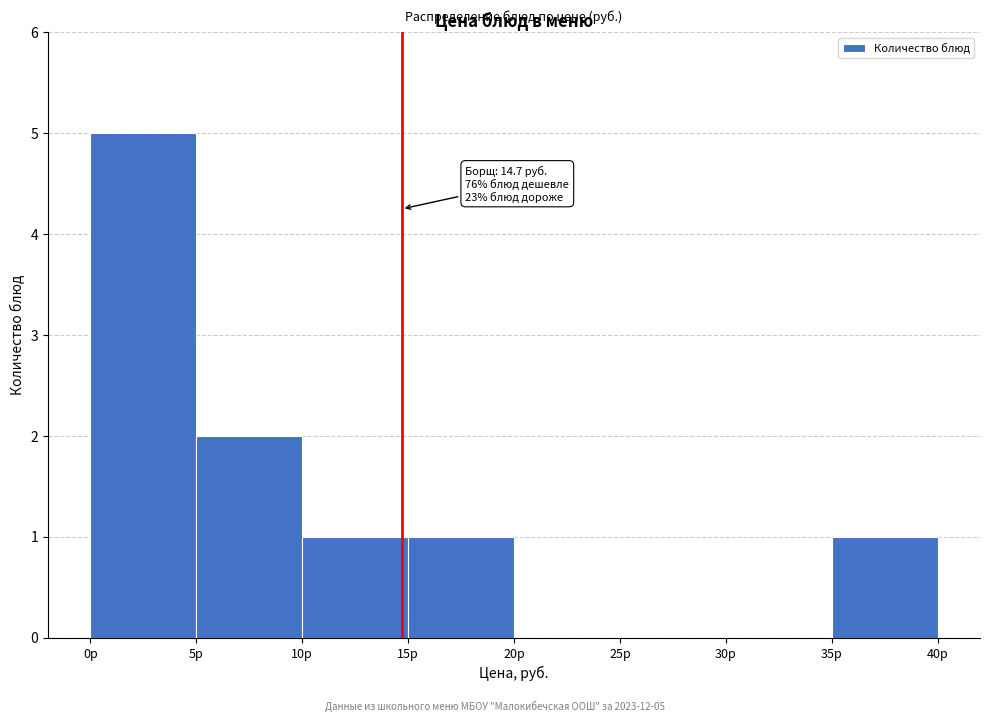

Which range on the x-axis has the tallest bar?

0 to 5